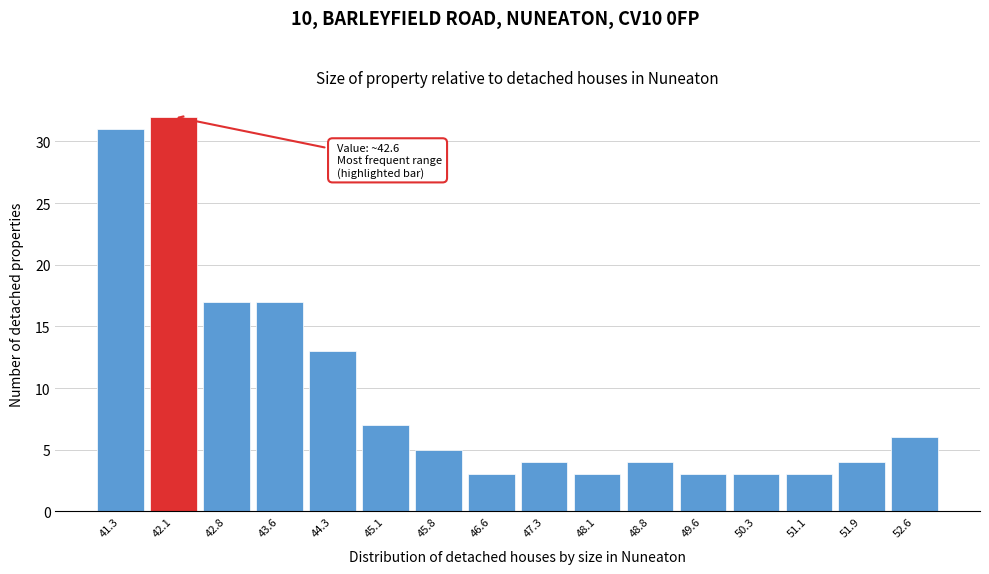

Reading right to left, list all the values displayed in this chart.

6	4	3	3	3	4	3	4	3	5	7	13	17	17	32	31